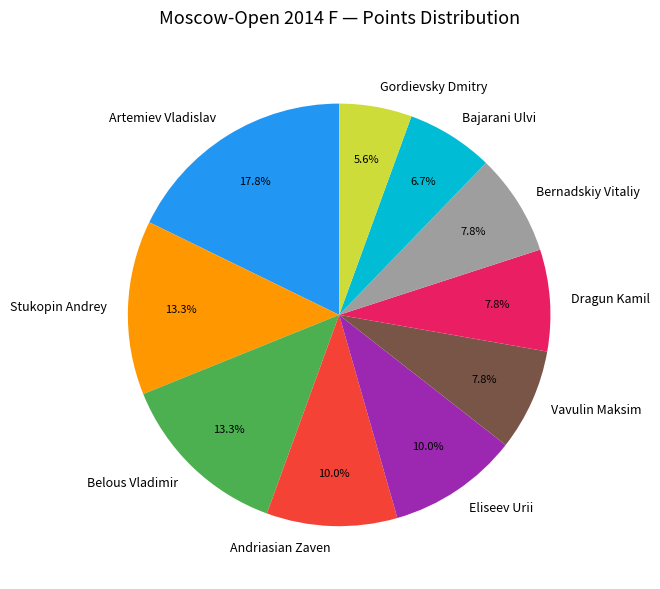

To the nearest percent, what is the average slice percentage?

10%